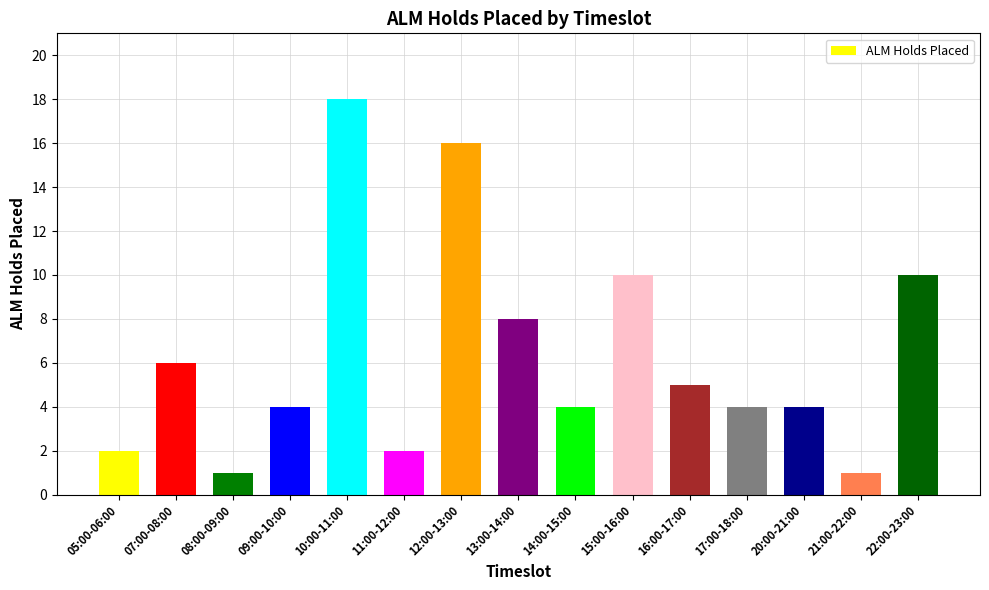

What is the sum of all values?

95